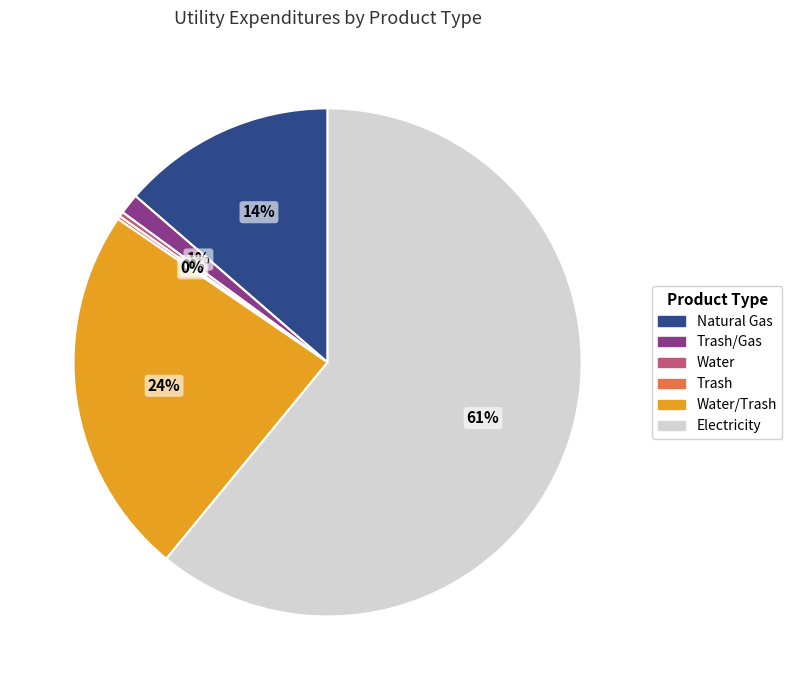

Which slice is the largest?

Electricity